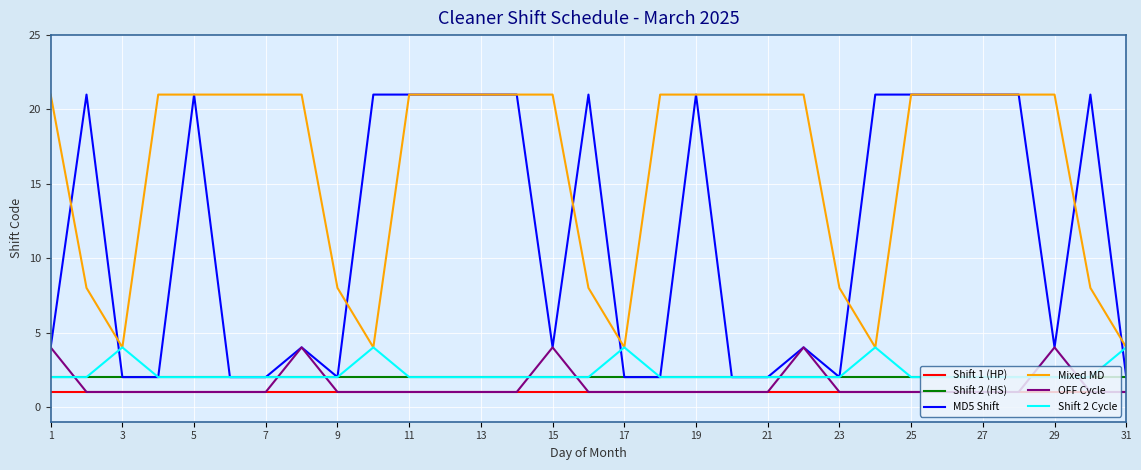

True or false: Mixed MD and Shift 1 (HP) cross at least once.

False